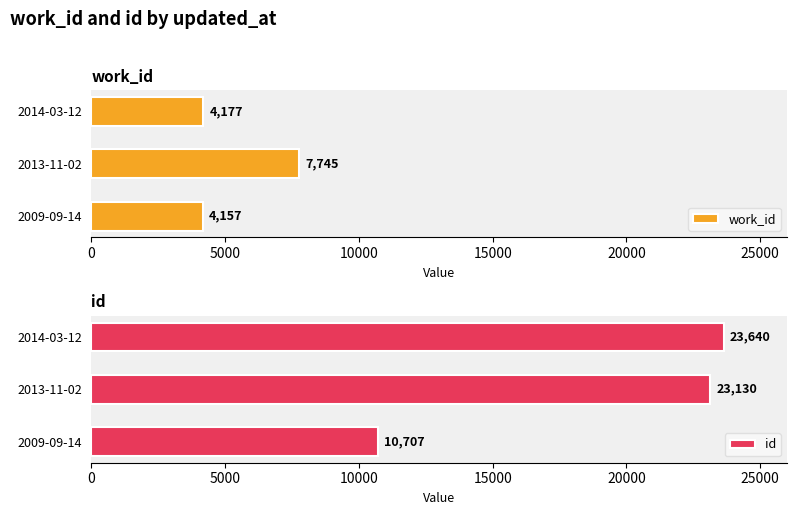

Which series changed the most between 5000 and 10000?

work_id